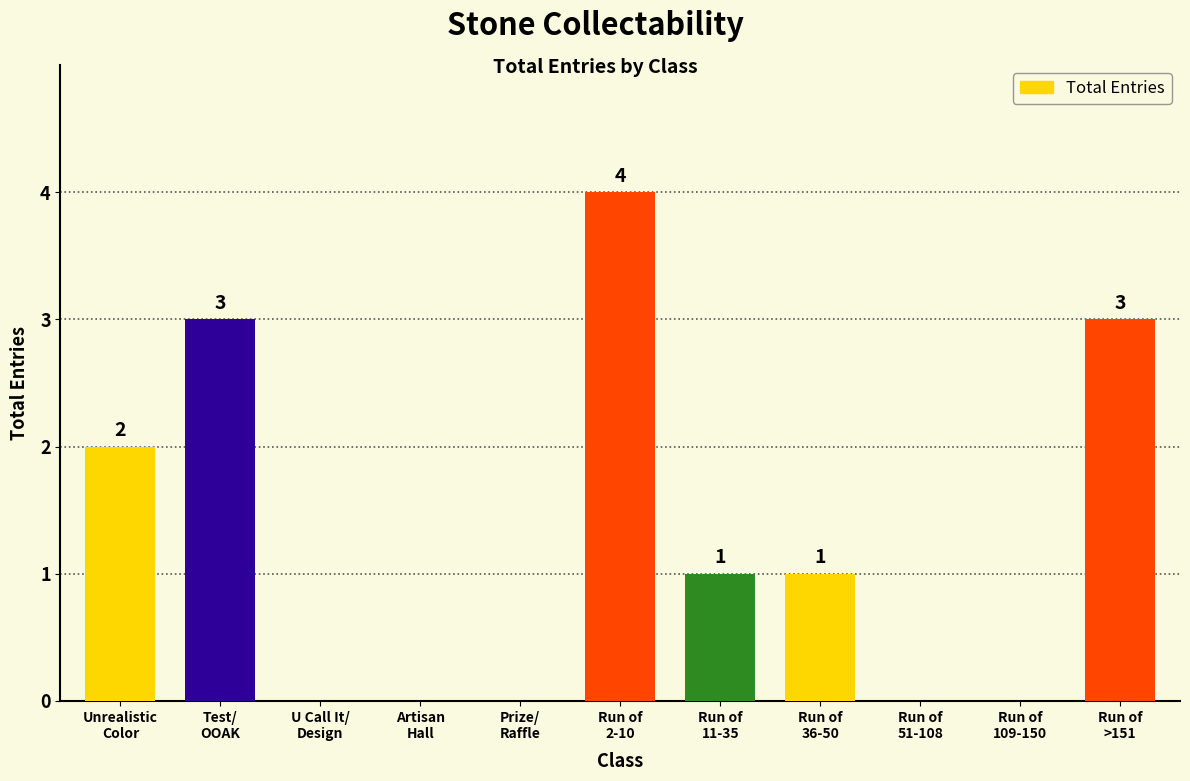

How many values are between 0 and 3?

10